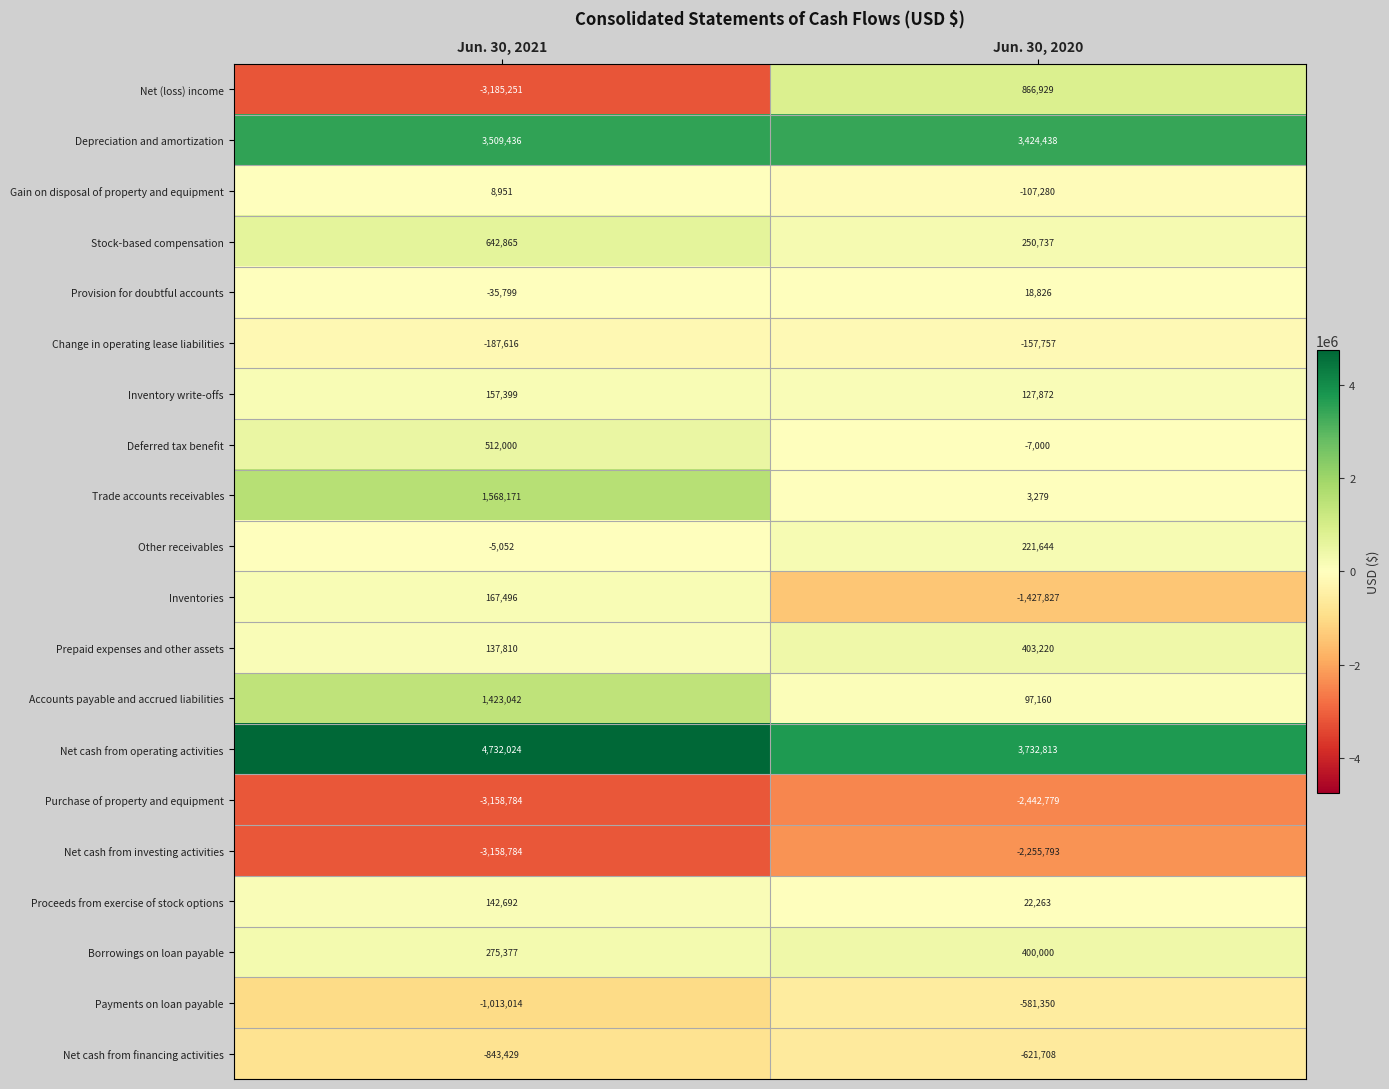

Rank the categories by Stock-based compensation value from highest to lowest.

Jun. 30, 2021, Jun. 30, 2020